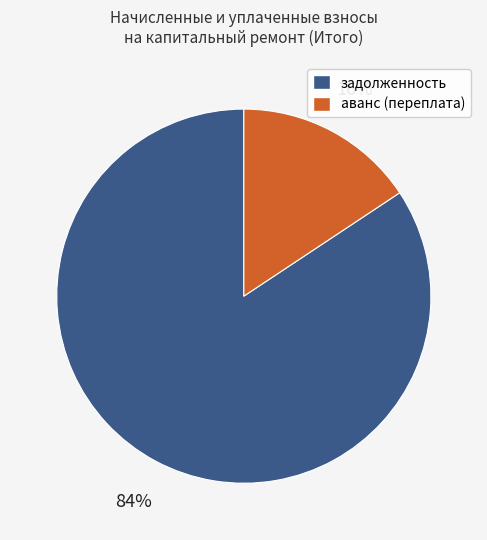

Rank the categories by value from highest to lowest.

задолженность, аванс (переплата)